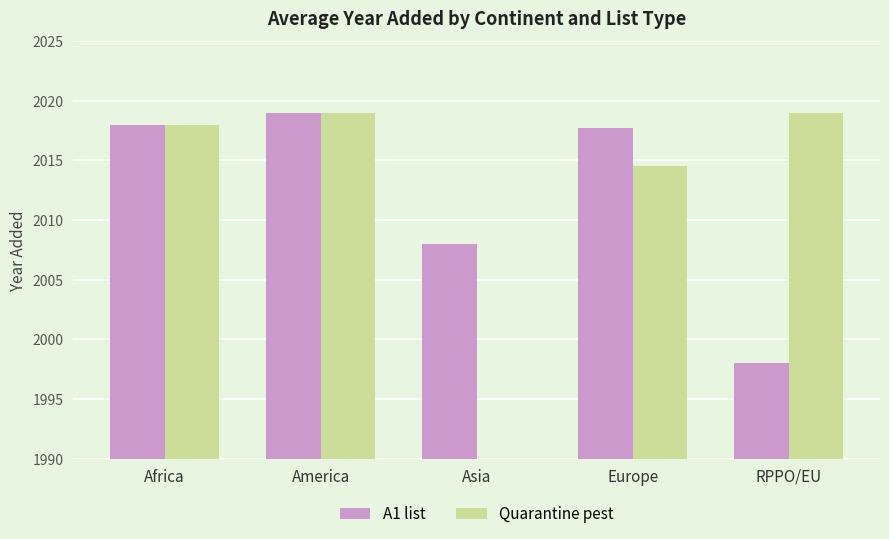

Rank the categories by Quarantine pest value from lowest to highest.

Asia, Europe, Africa, America, RPPO/EU